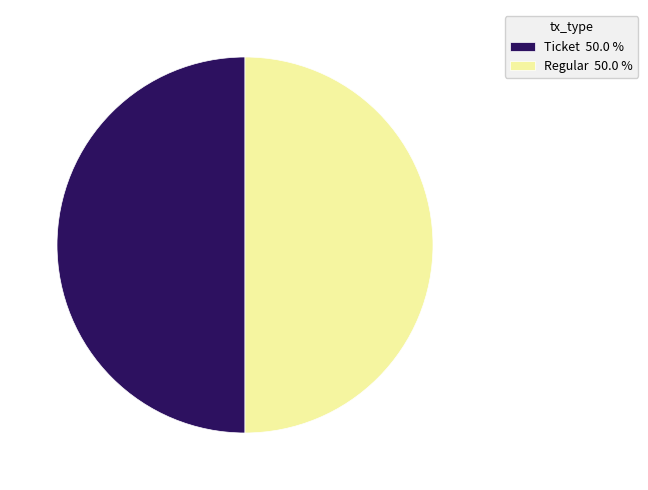

Is the sum of Regular and Ticket greater than half?

Yes